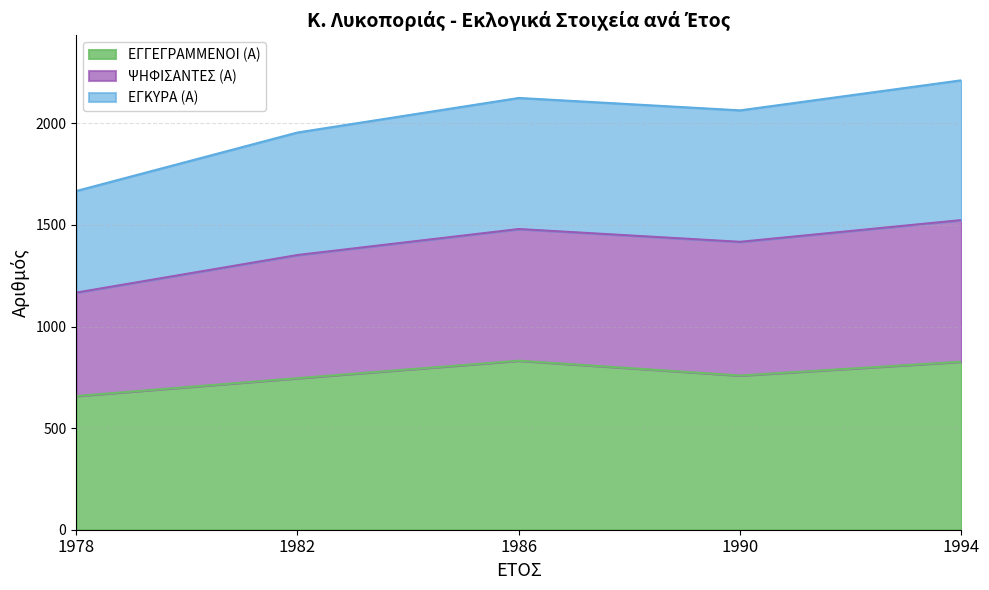

At which category does the chart reach its peak across all series?

1994